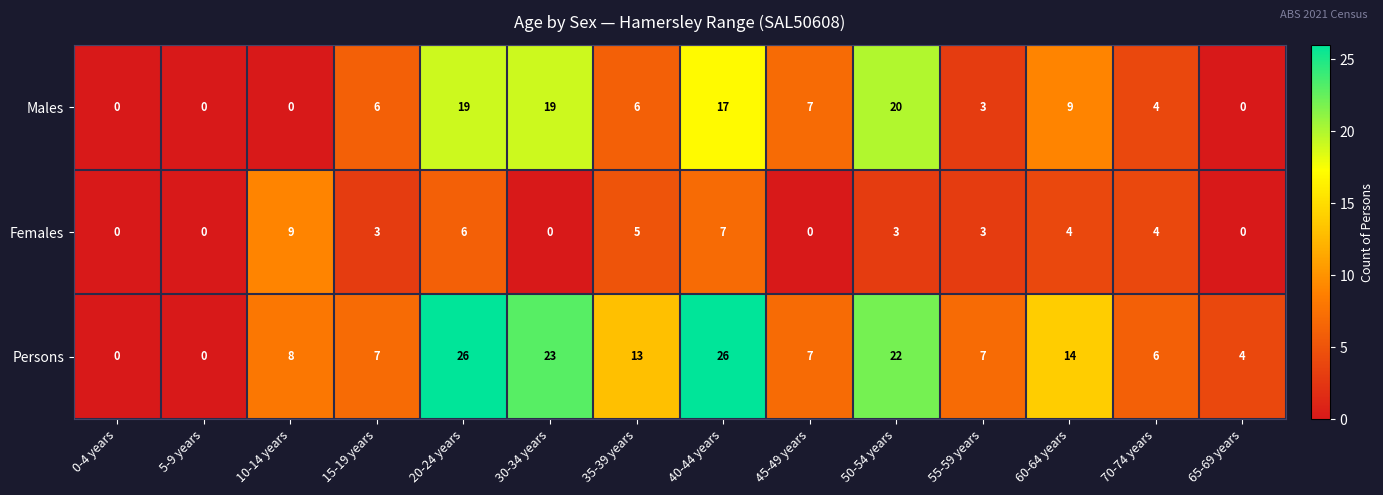

What is the greatest value displayed?

26